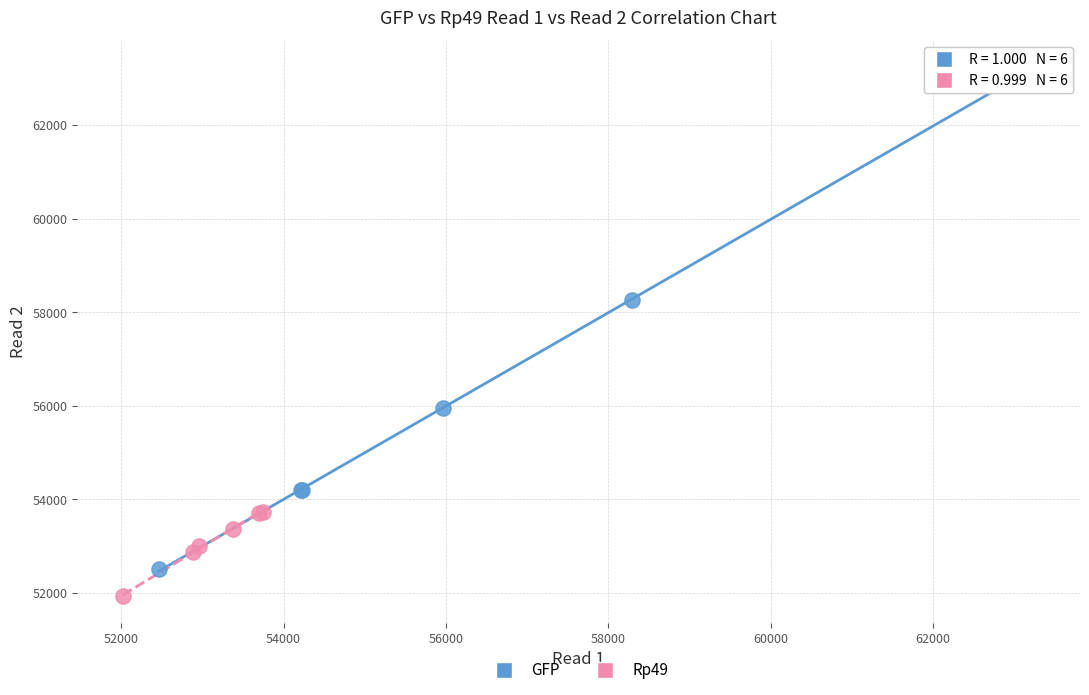

Which series contains the lowest Y value?

Rp49